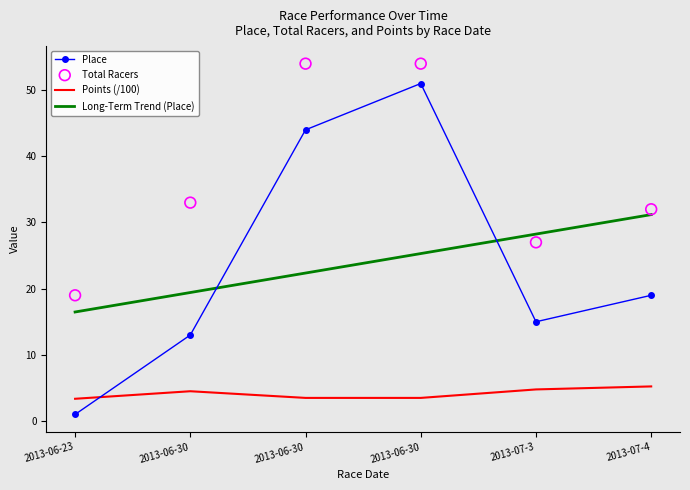

Which series contains the lowest Y value?

Place